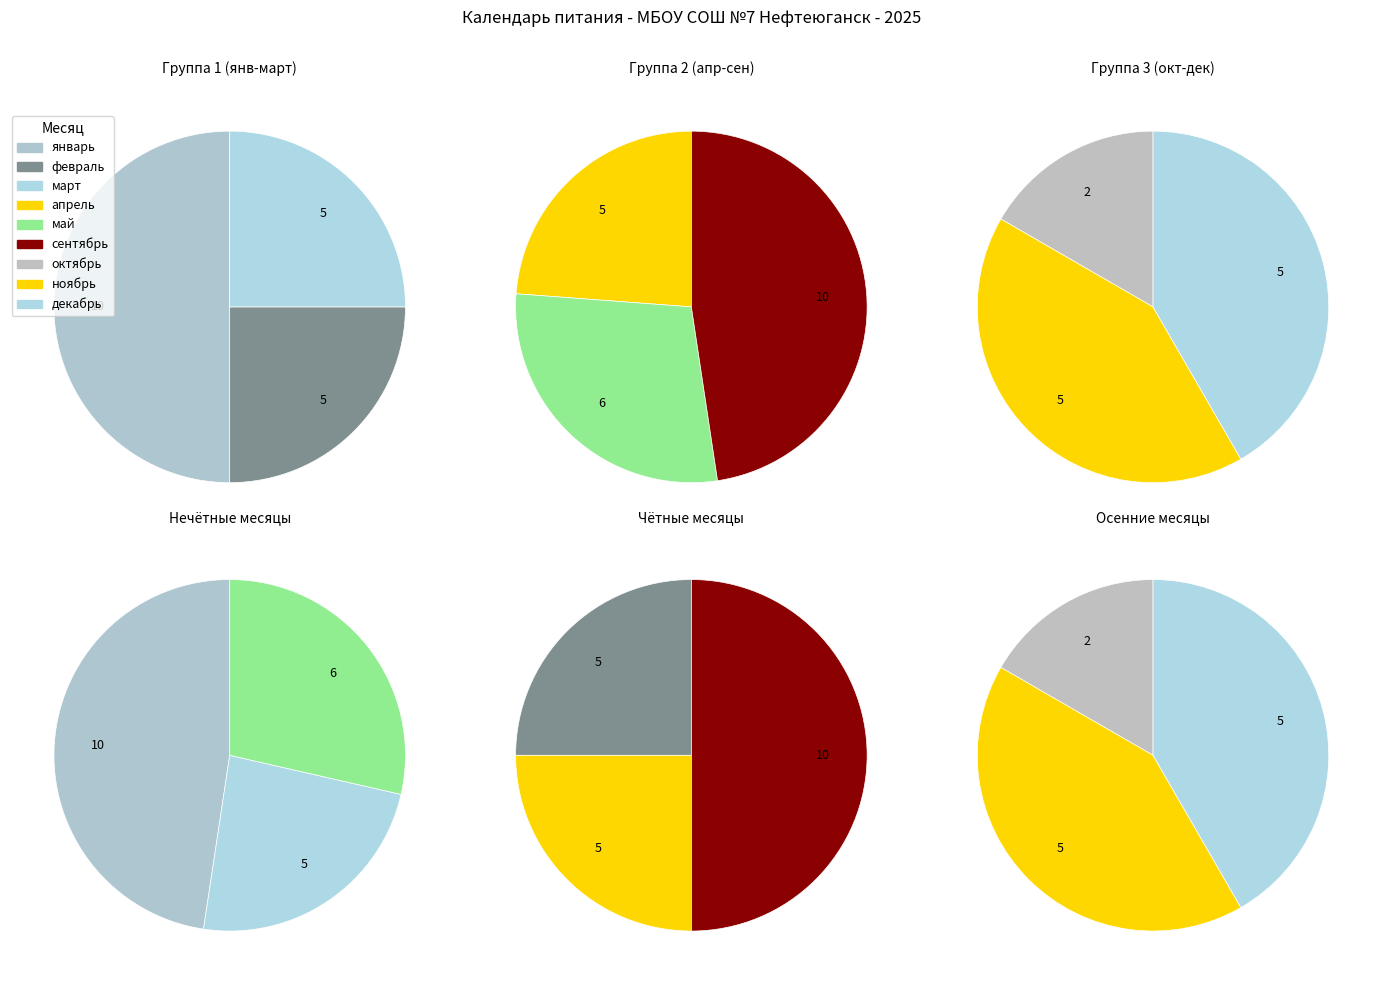

How many slices are in this pie chart?

9